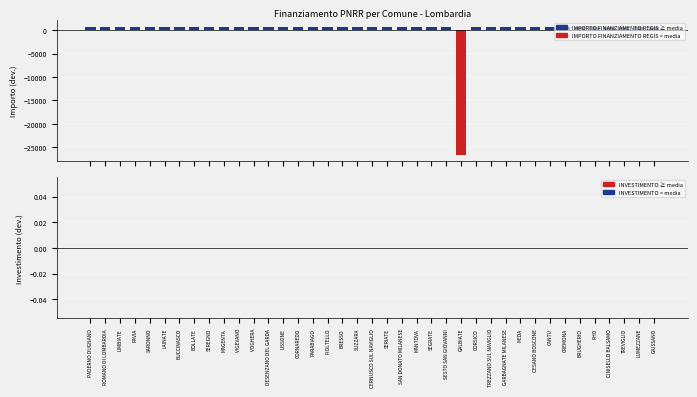

What is the value of the 39th bar from the left?

702.0